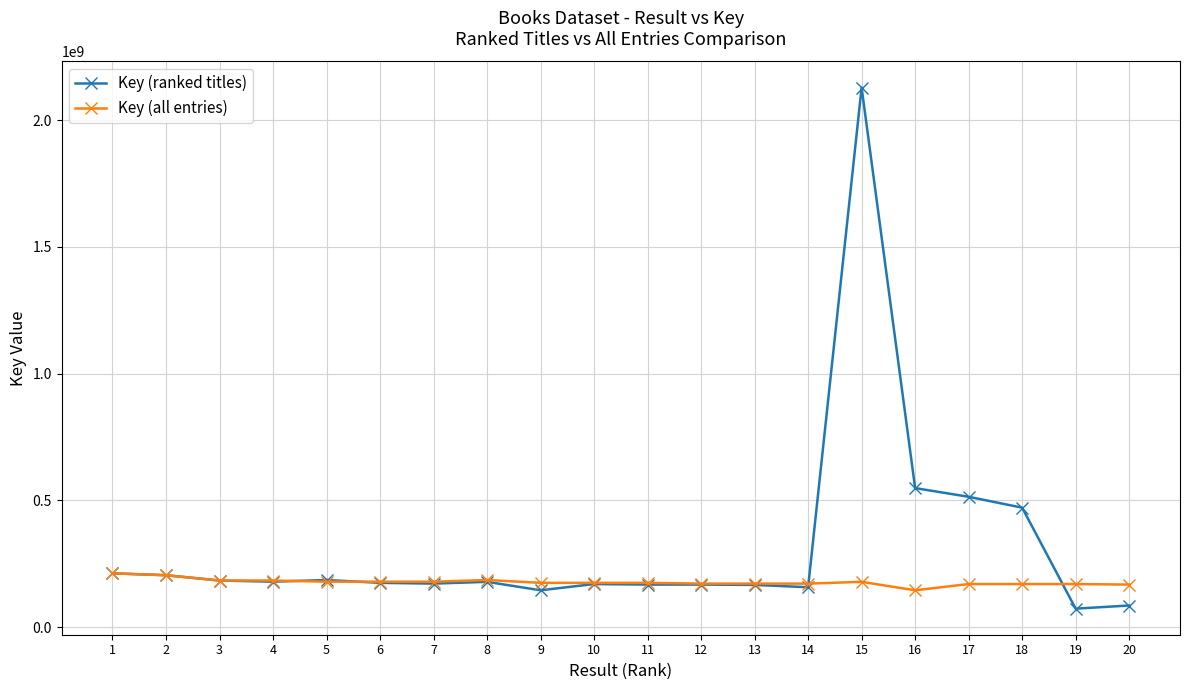

How many values in the Key (all entries) series are below 175165663?

8